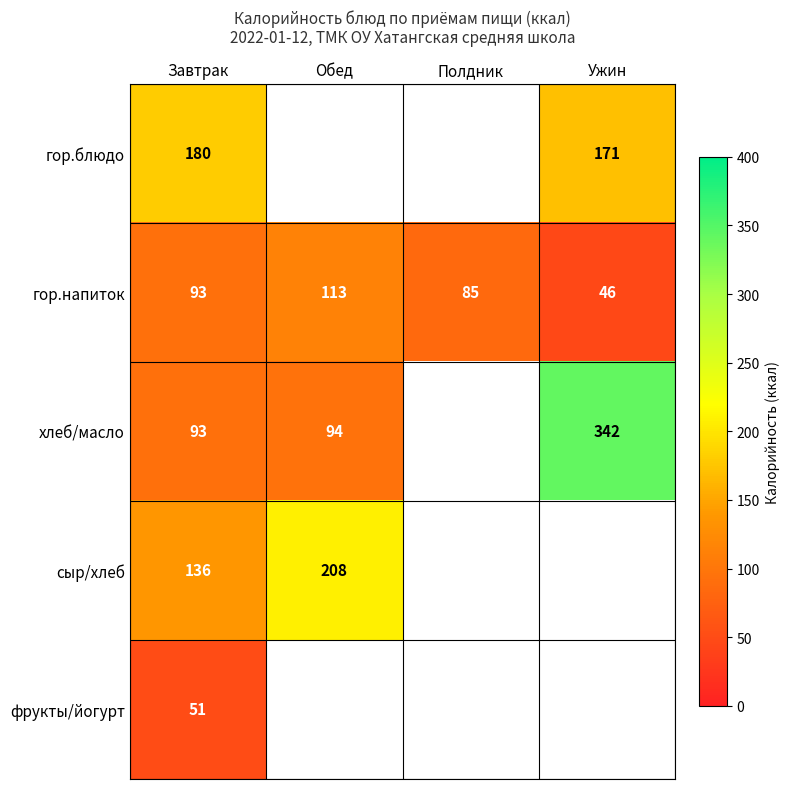

Is it true that гор.напиток equals 46 at Ужин?

True